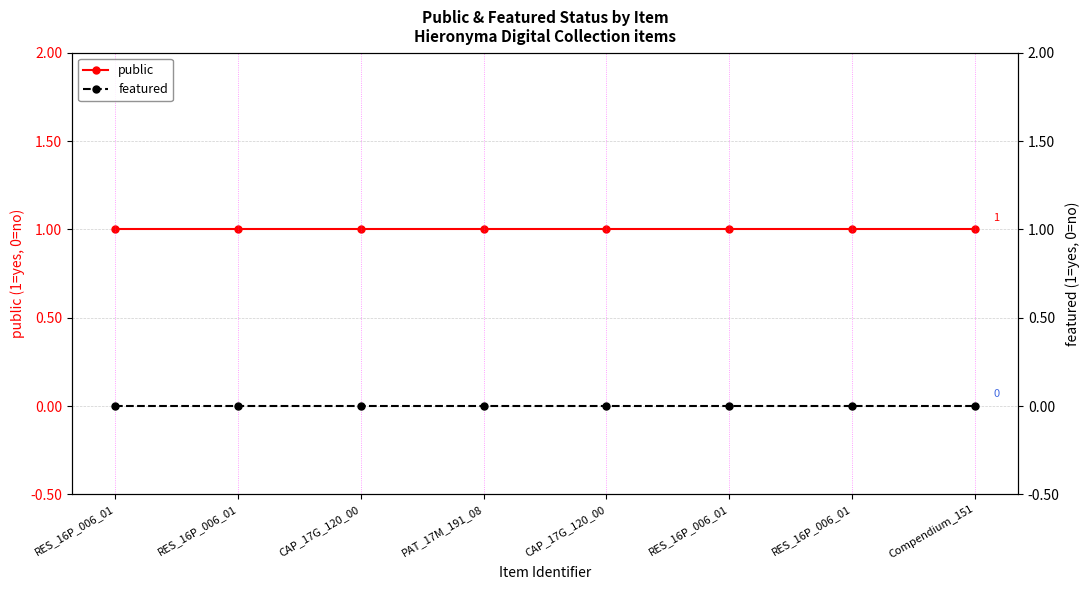

What are all the series names shown in the legend?

public, featured